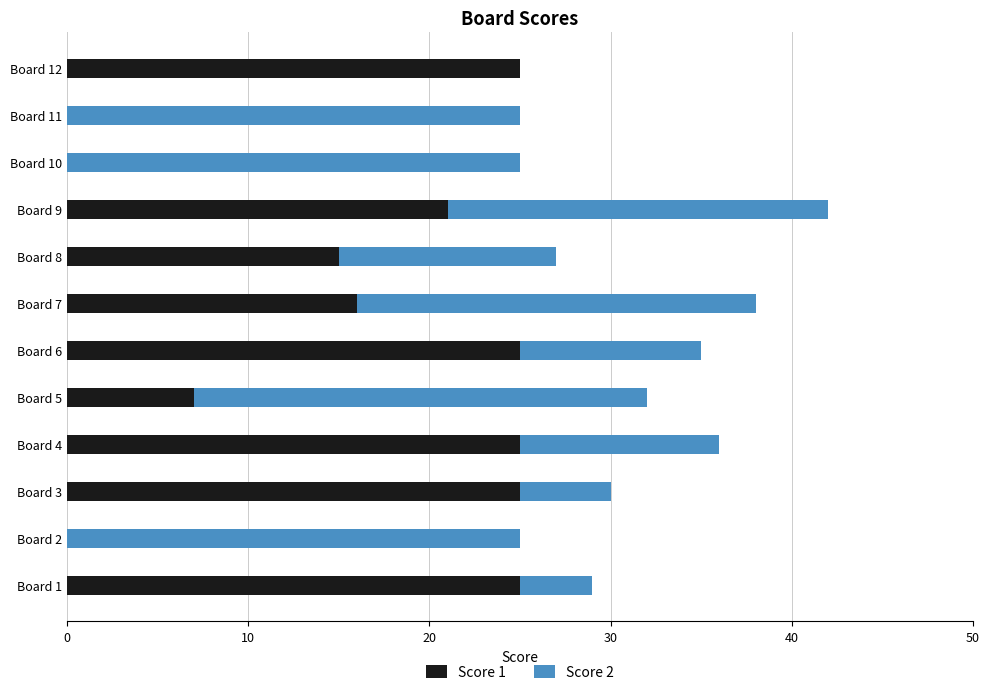

What is the total value across all series at Board 8?

27